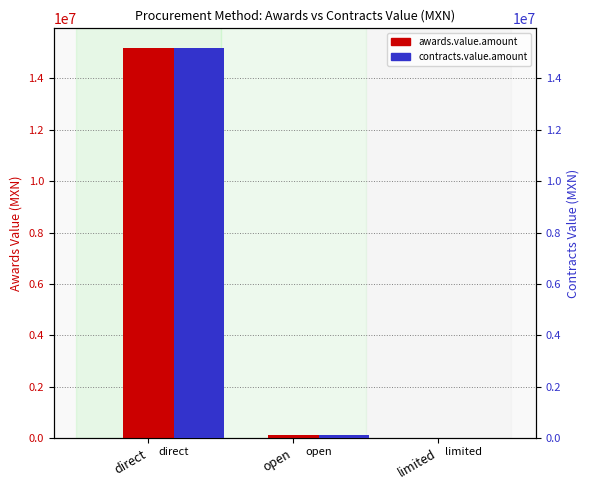

What is the highest value of the awards.value.amount series?

15187096.7